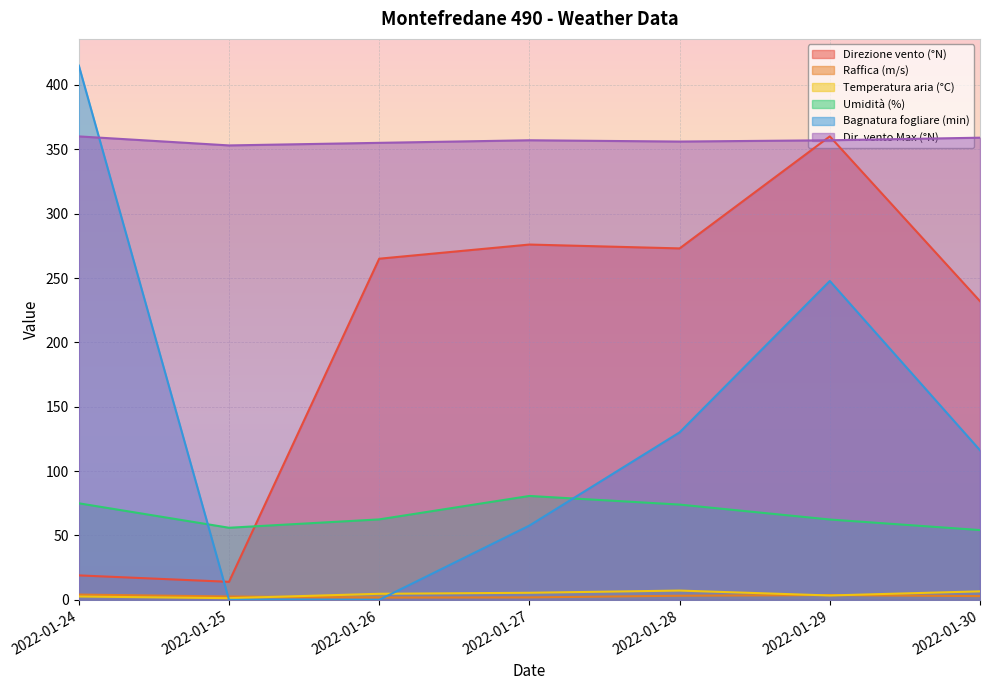

Between 2022-01-24 and 2022-01-25, which is larger?

2022-01-24